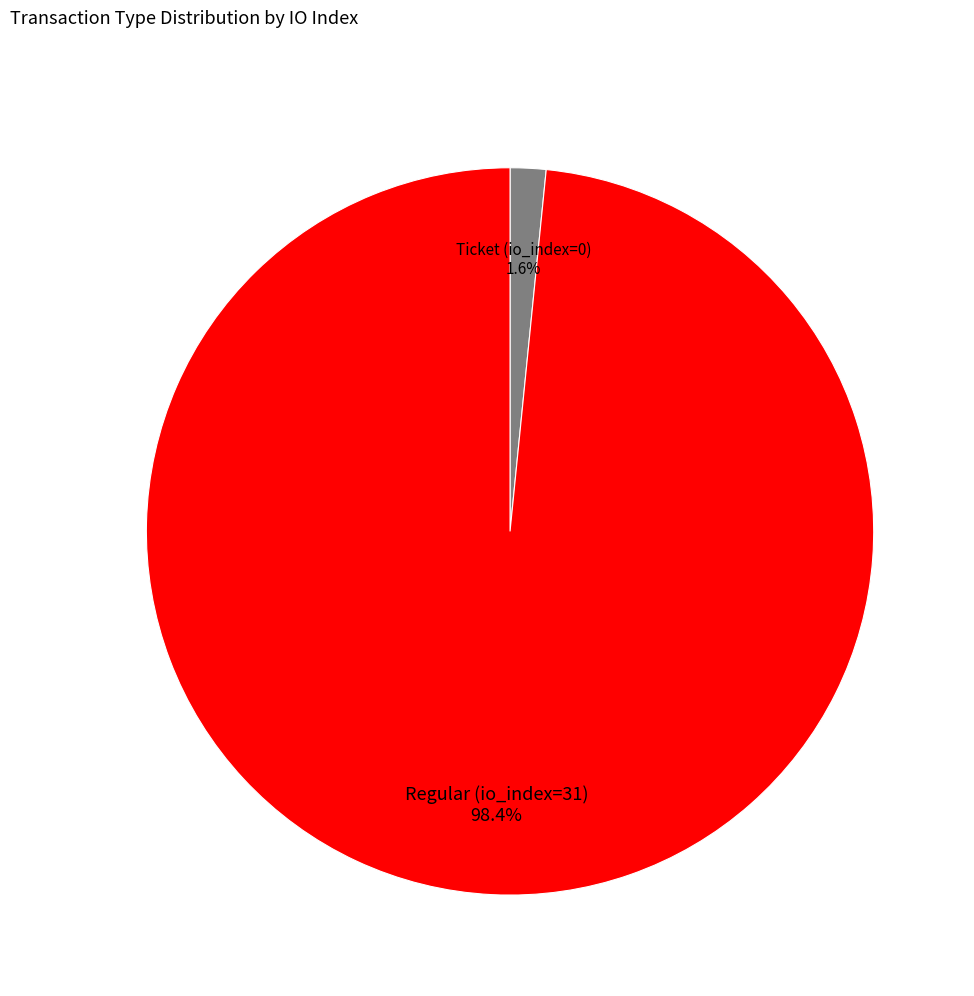

Rank the categories by value from lowest to highest.

Ticket (io_index=0), Regular (io_index=31)